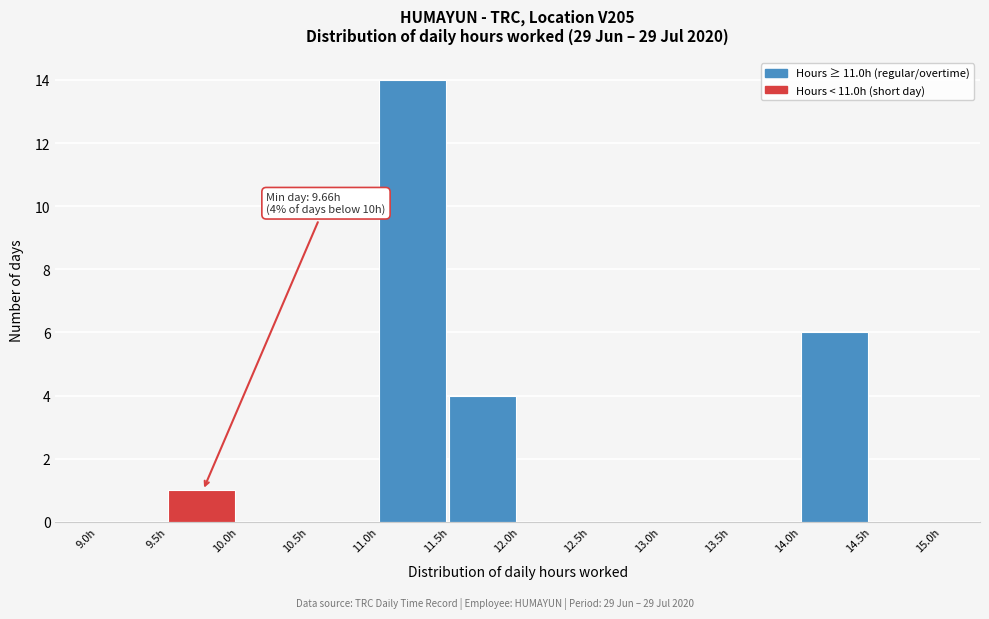

Which range on the x-axis has the tallest bar?

11.0 to 11.5